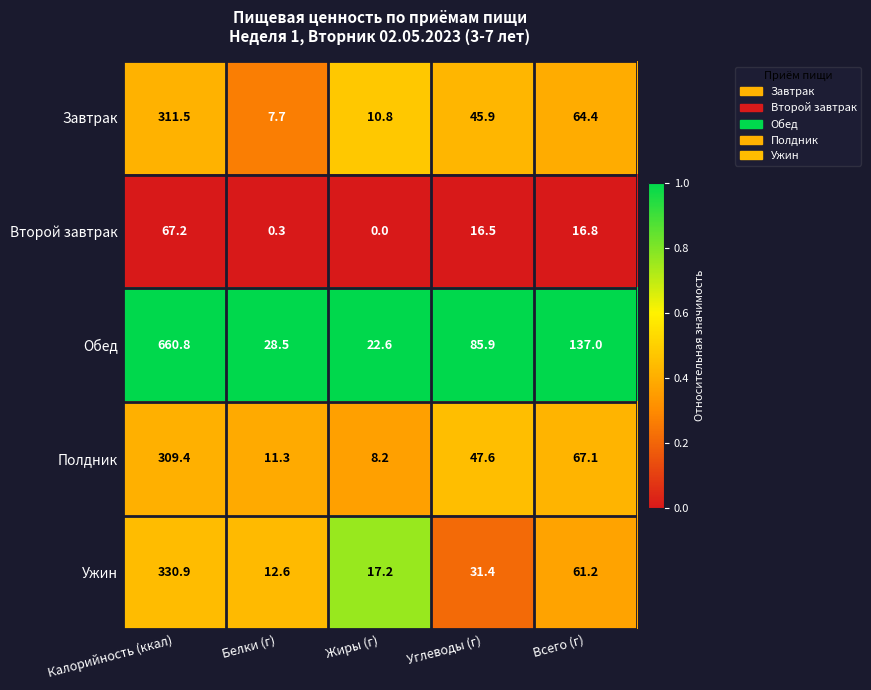

Between Калорийность (ккал) and Всего (г), which series saw the biggest shift?

Обед